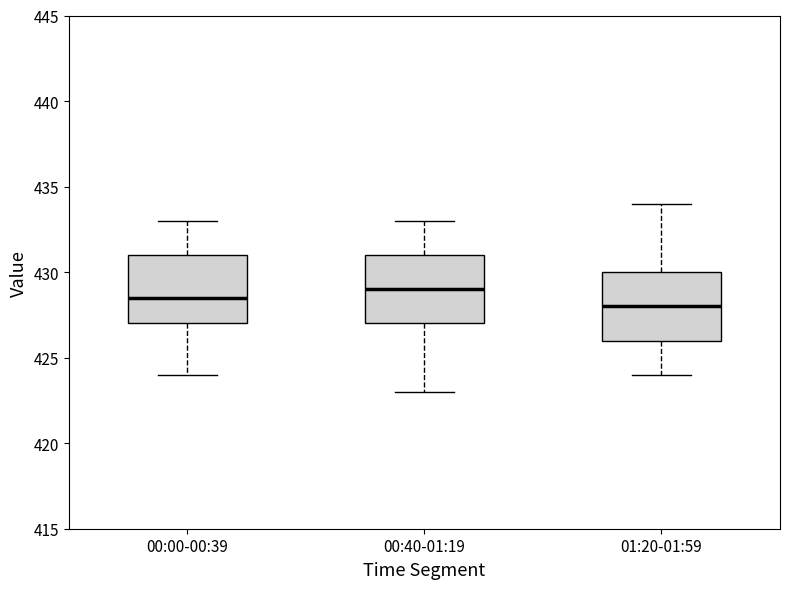

Where does the median line of the box for 00:00-00:39 sit on the y-axis? The values are not printed on the chart, so give them approximately, as read against the axis.

428.5